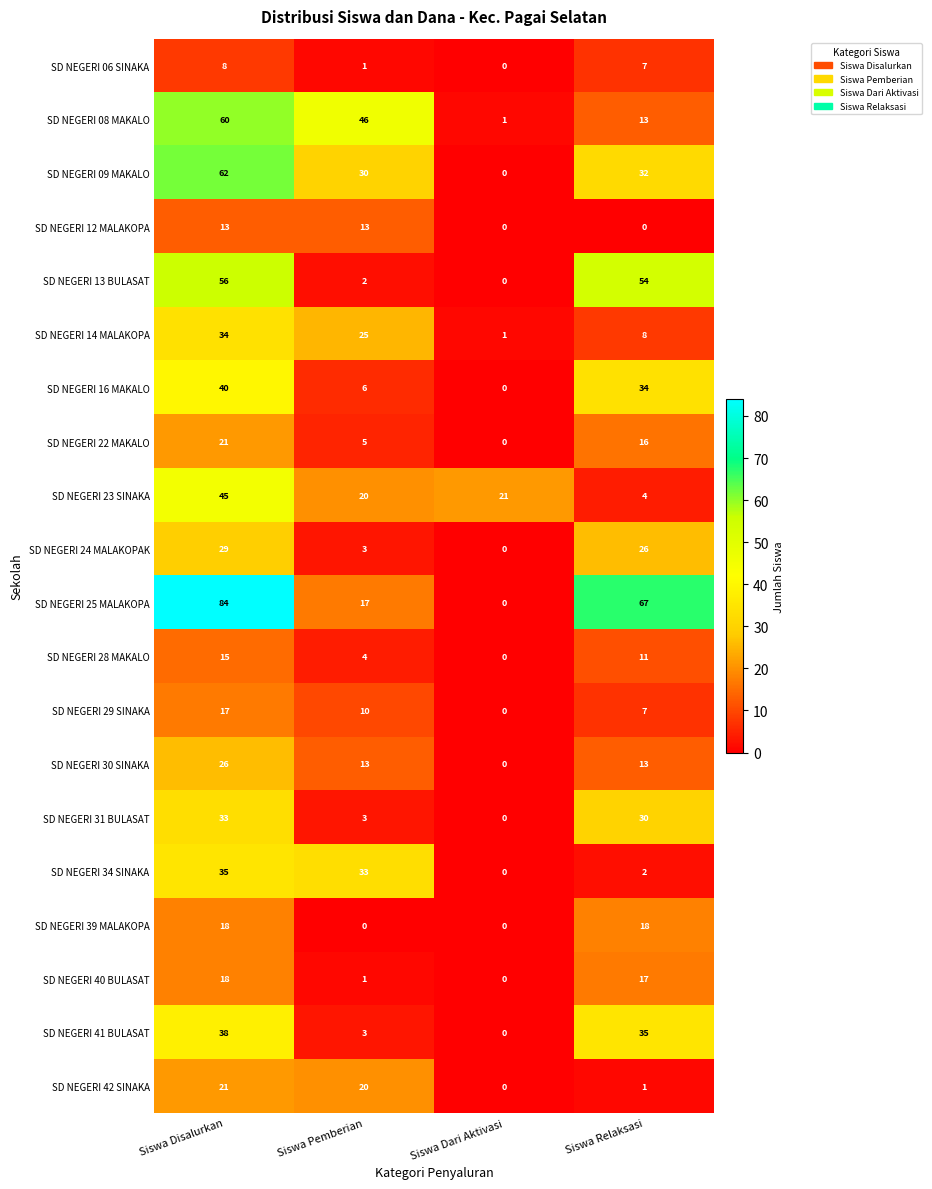

List the labels in order of SD NEGERI 24 MALAKOPAK value, smallest first.

Siswa Dari Aktivasi, Siswa Pemberian, Siswa Relaksasi, Siswa Disalurkan